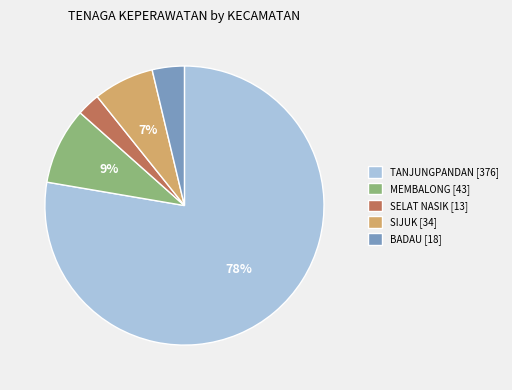

To the nearest percent, what is the average slice percentage?

20%